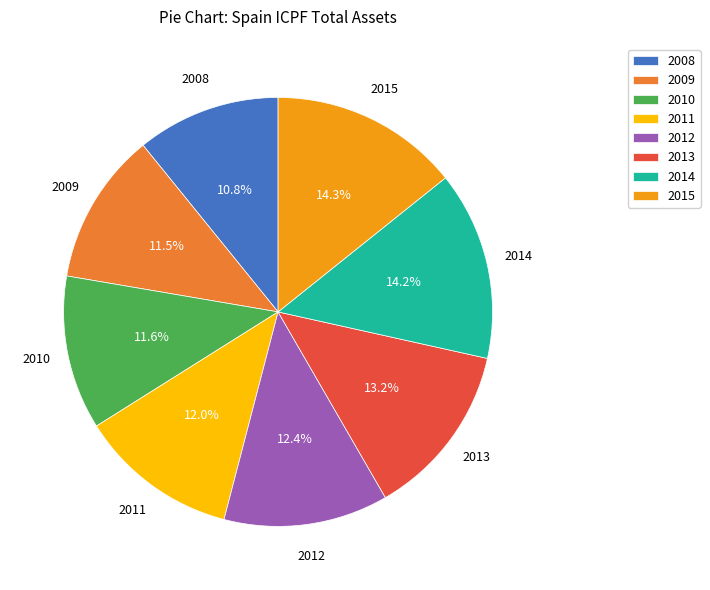

To the nearest percent, what is the average slice percentage?

12%